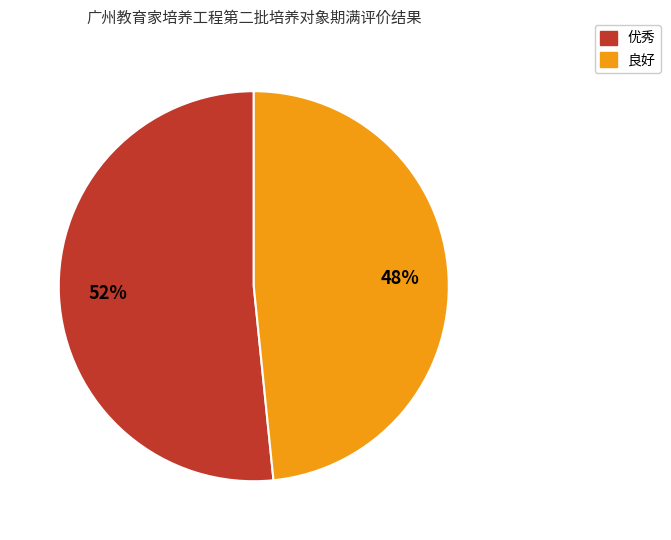

Combined, do 优秀 and 良好 account for over 50%?

Yes